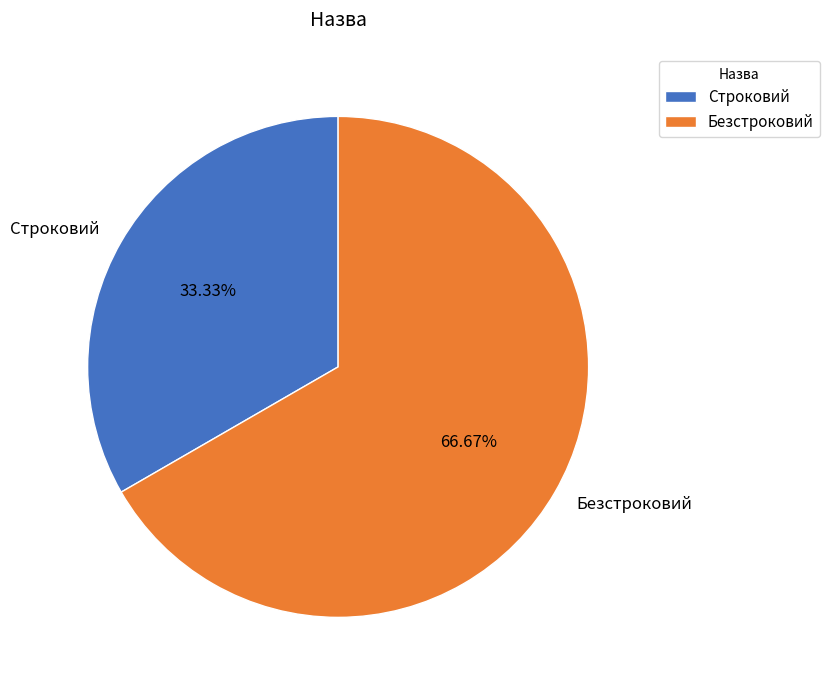

Between Безстроковий and Строковий, which is larger?

Безстроковий